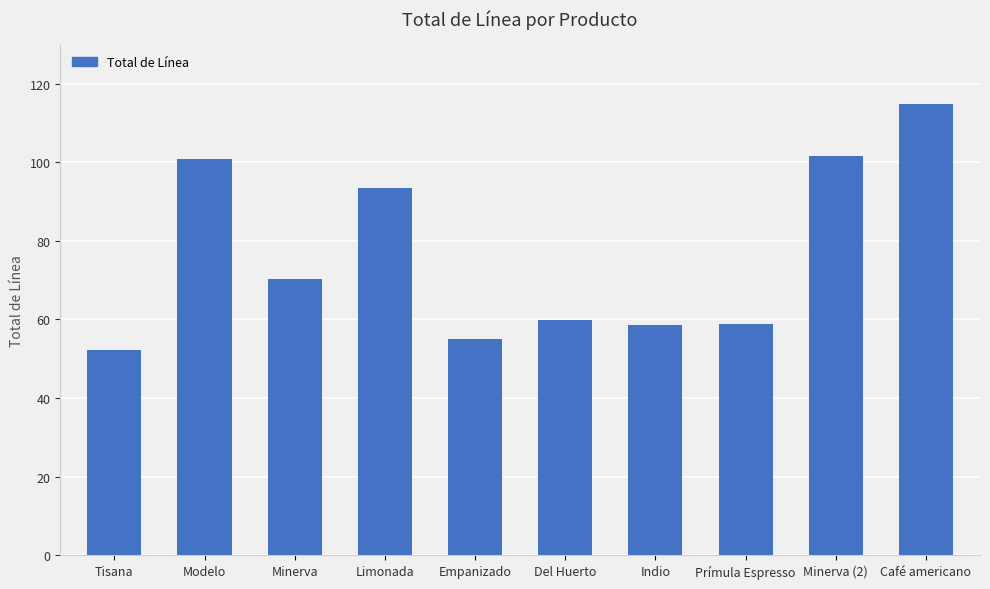

Where is the data nearest to the value 83?

Limonada